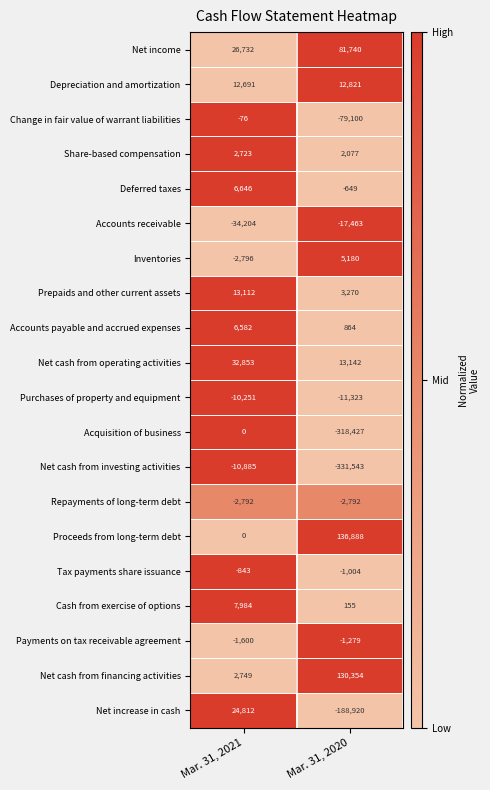

Which series has the widest spread of values?

Net cash from investing activities